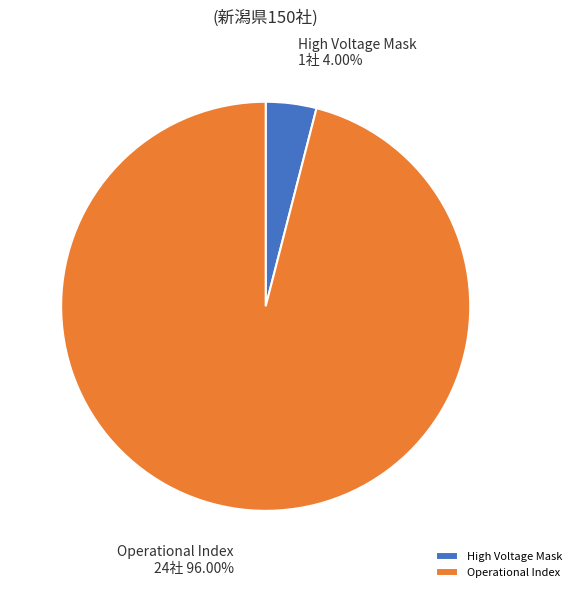

Rank the categories by value from lowest to highest.

High Voltage Mask, Operational Index